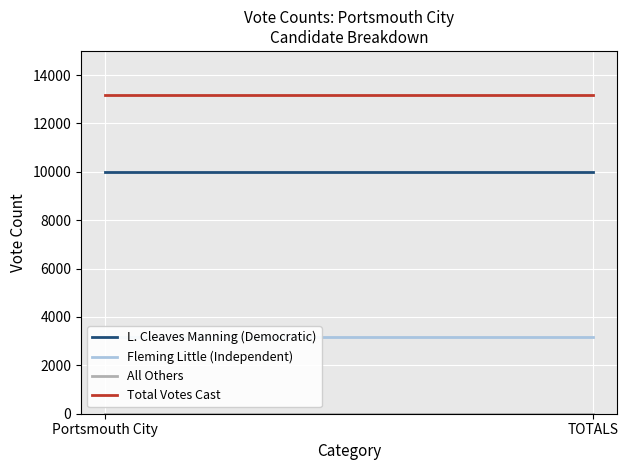

What is the spread (max minus min) of values at Portsmouth City?

13164